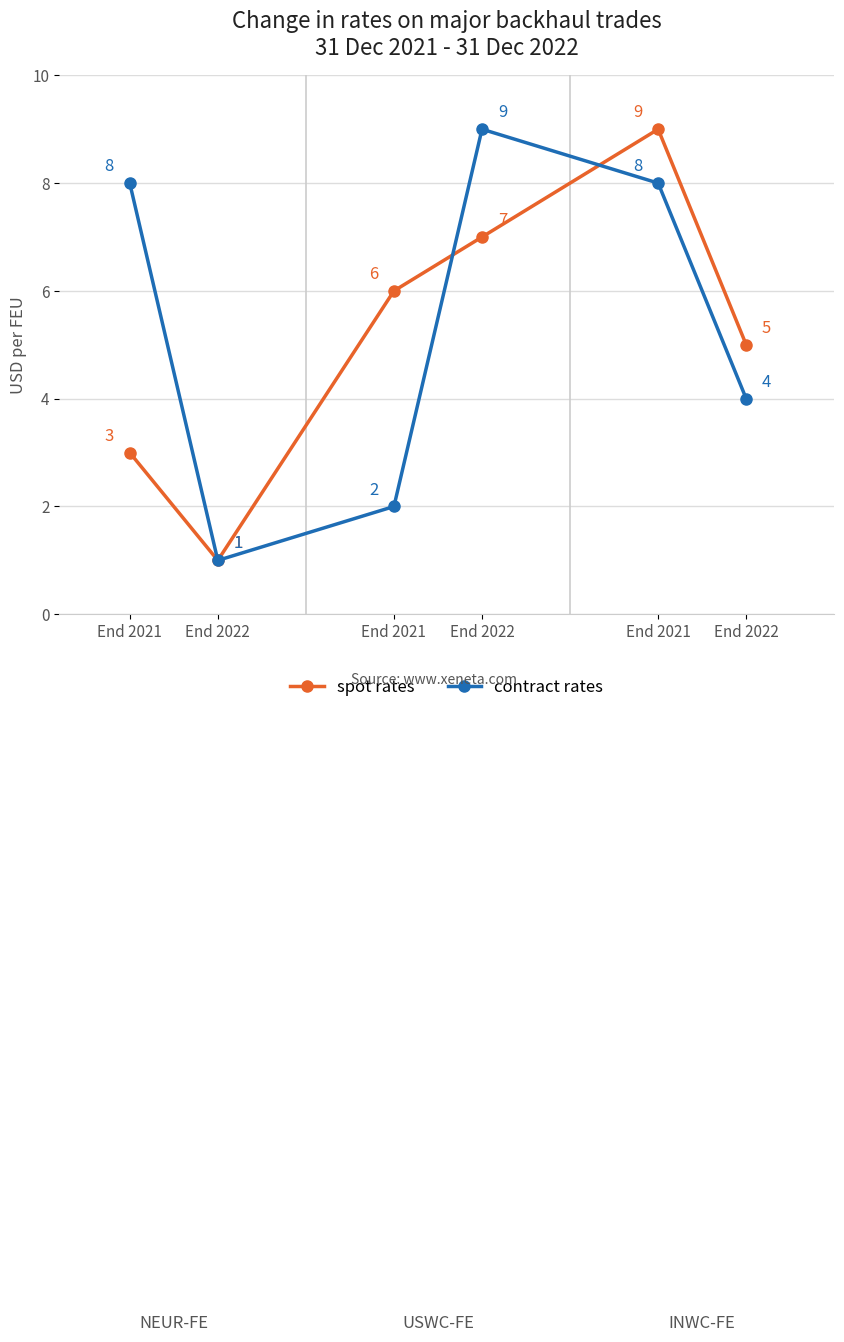

True or false: contract rates and spot rates intersect in this chart.

True